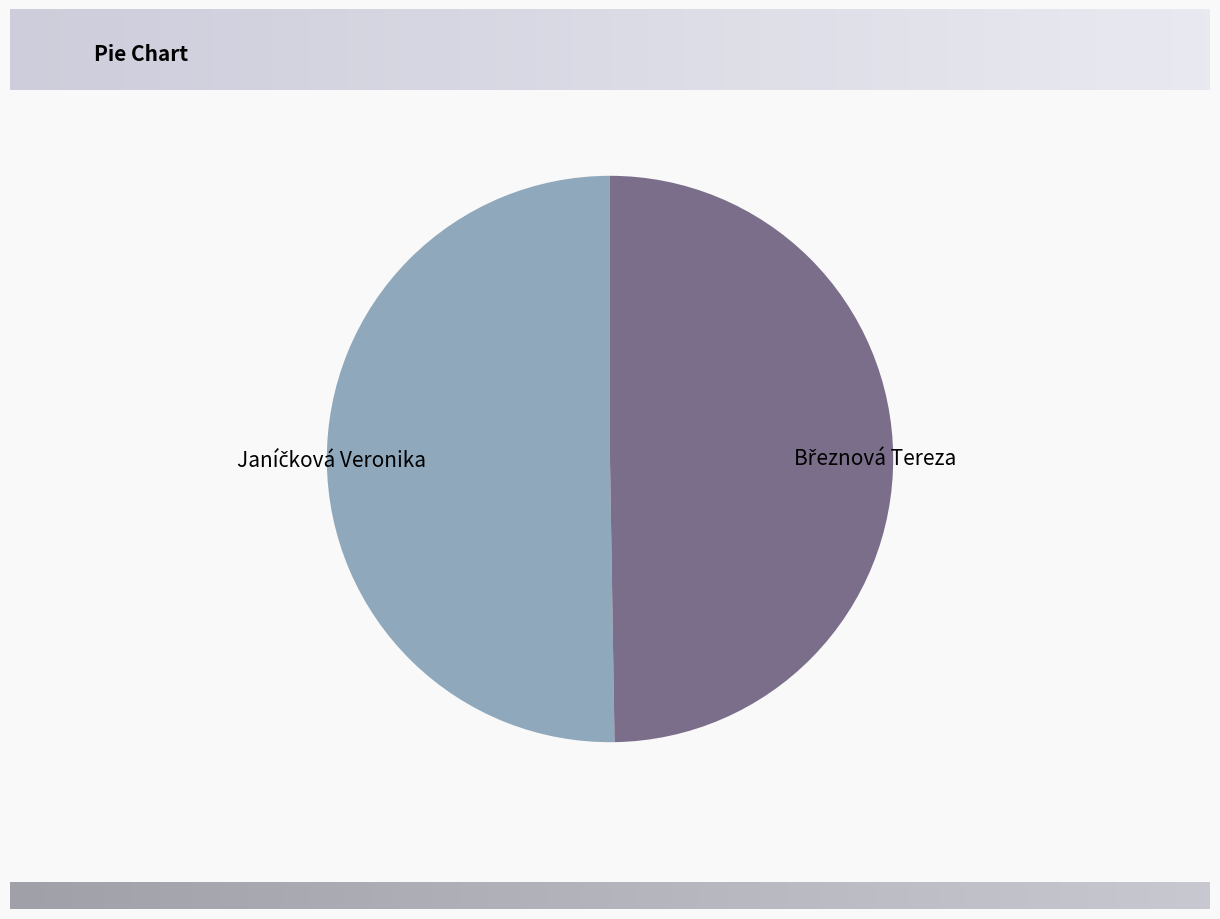

How many segments does this pie chart have?

2